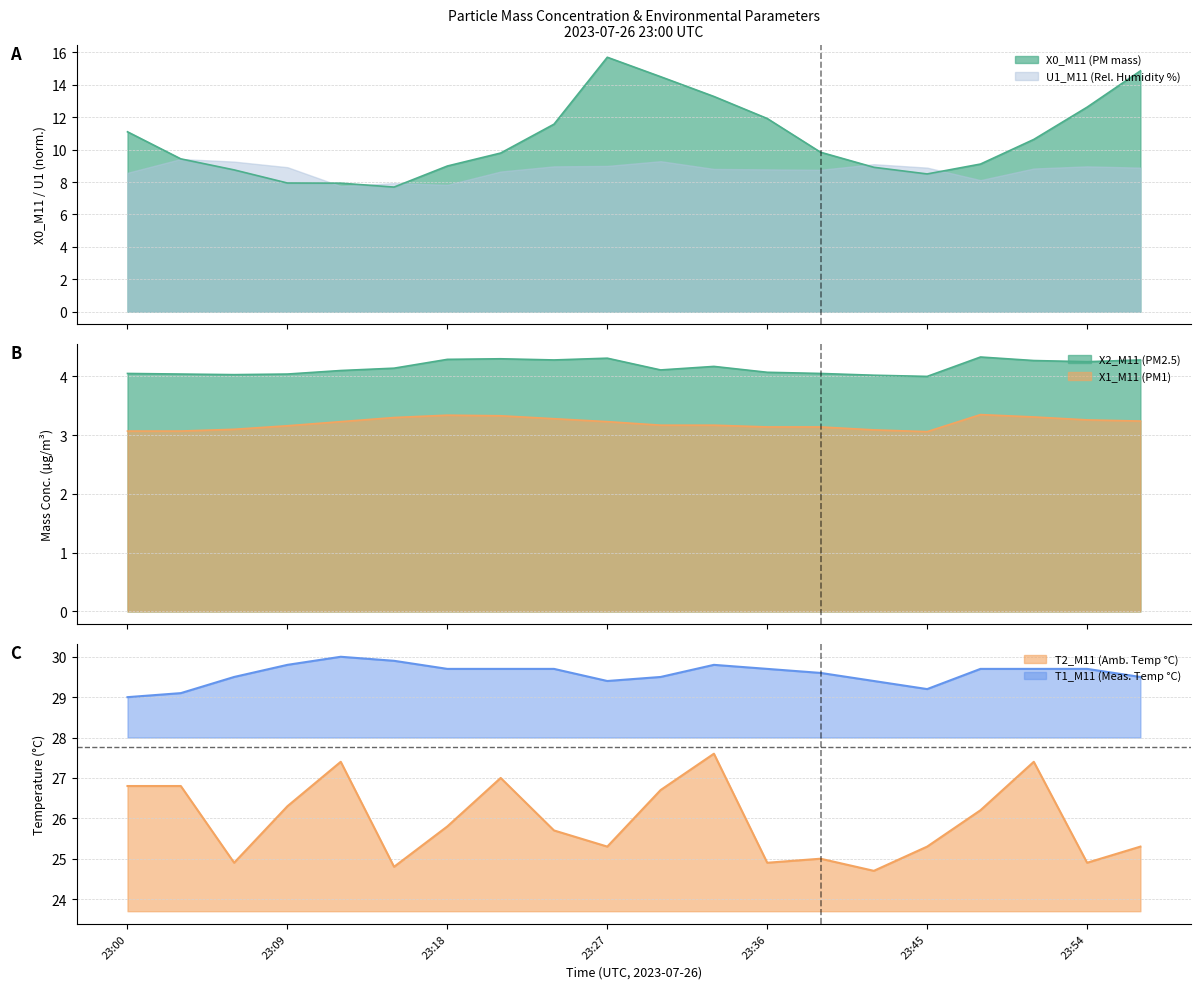

Where is the first local maximum for X1_M11 (PM1)?

23:18